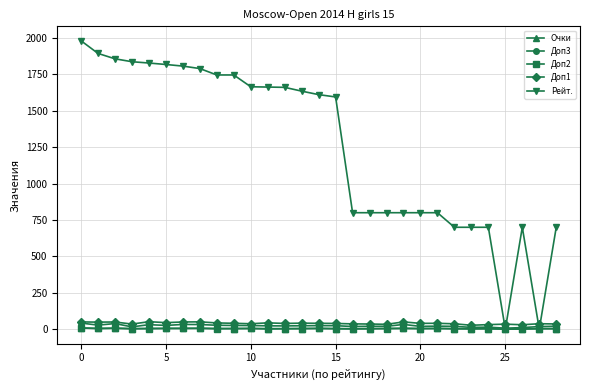

True or false: Рейт. has more than 0 interior local peaks.

True